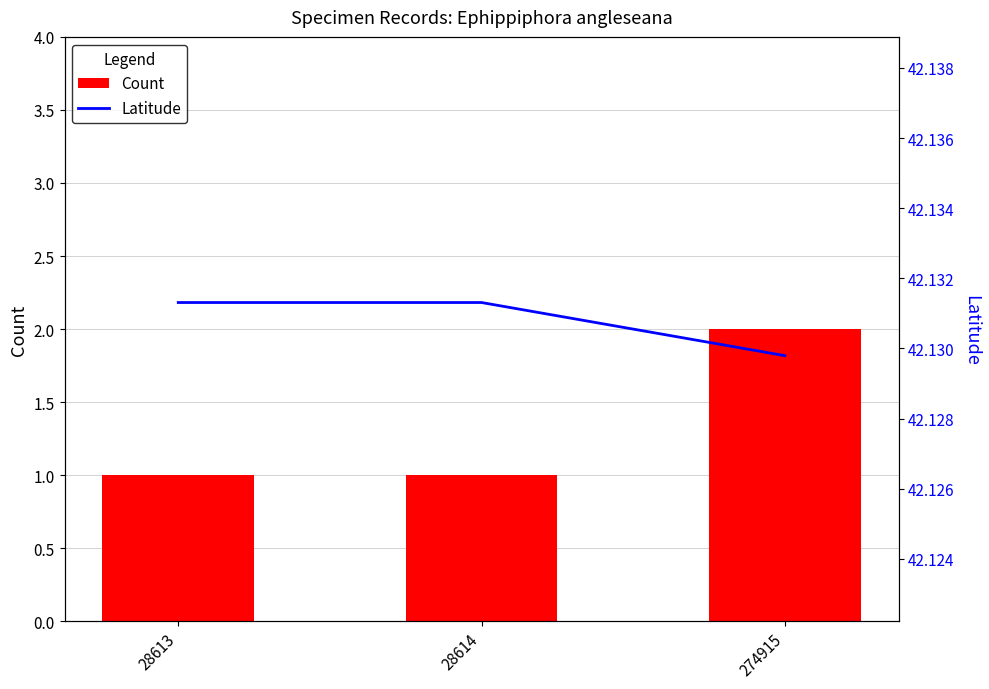

What is the sum of all Count values?

4.0